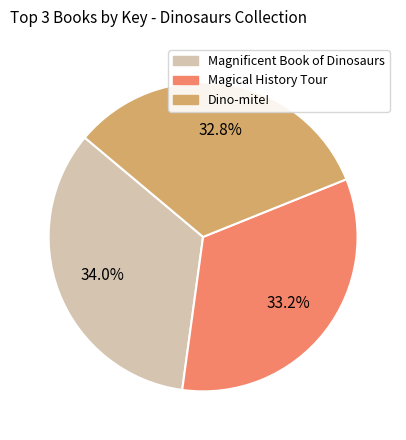

Does any single category account for the majority?

No